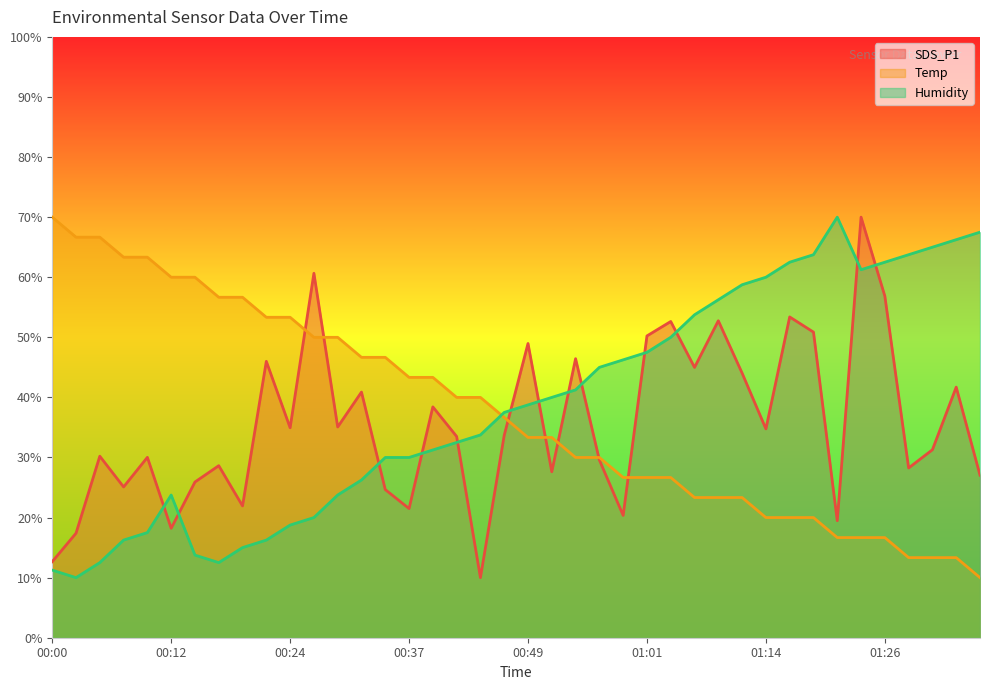

What is the lowest value of the SDS_P1 series?

10.0